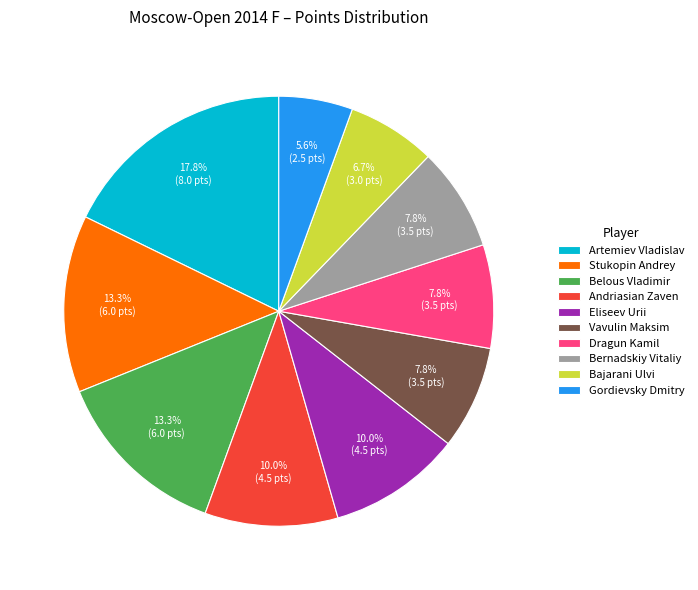

Which has a higher value, Bernadskiy Vitaliy or Bajarani Ulvi?

Bernadskiy Vitaliy